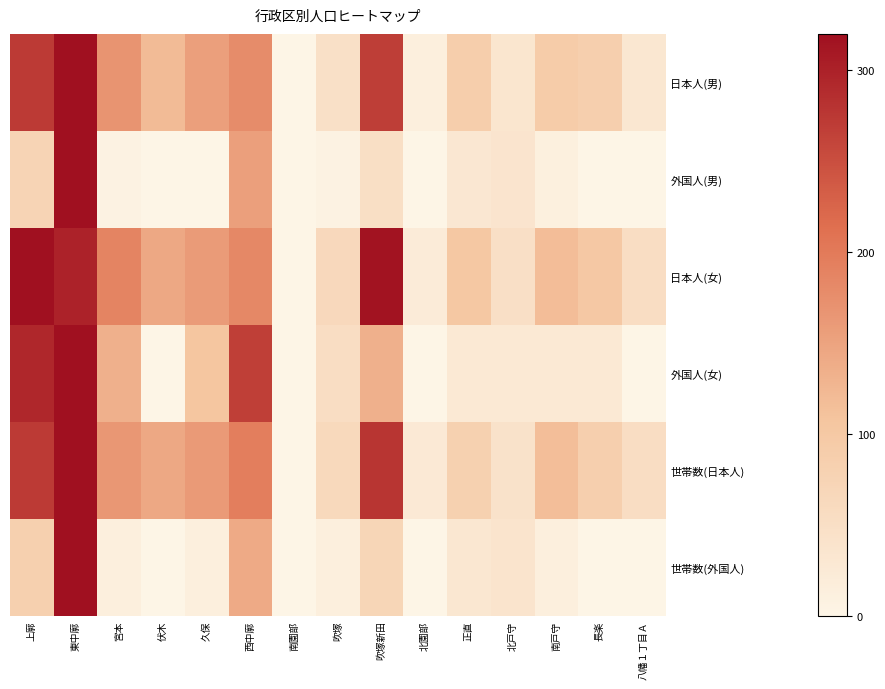

Reading left to right, transcribe all the data shown in this chart.

日本人(男): 上廓=0.8	東中廓=1.0	宮本=0.5	伏木=0.4	久保=0.5	西中廓=0.6	南園部=0.0	吹塚=0.1	吹塚新田=0.8	北園部=0.0	正直=0.3	北戸守=0.1	南戸守=0.3	長楽=0.3	八幡１丁目Ａ=0.1
外国人(男): 上廓=0.2	東中廓=1.0	宮本=0.0	伏木=0.0	久保=0.0	西中廓=0.5	南園部=0.0	吹塚=0.0	吹塚新田=0.2	北園部=0.0	正直=0.1	北戸守=0.1	南戸守=0.0	長楽=0.0	八幡１丁目Ａ=0.0
日本人(女): 上廓=1.0	東中廓=0.9	宮本=0.6	伏木=0.4	久保=0.5	西中廓=0.6	南園部=0.0	吹塚=0.2	吹塚新田=1.0	北園部=0.1	正直=0.3	北戸守=0.1	南戸守=0.4	長楽=0.3	八幡１丁目Ａ=0.2
外国人(女): 上廓=0.9	東中廓=1.0	宮本=0.4	伏木=0.0	久保=0.3	西中廓=0.8	南園部=0.0	吹塚=0.2	吹塚新田=0.4	北園部=0.0	正直=0.1	北戸守=0.1	南戸守=0.1	長楽=0.1	八幡１丁目Ａ=0.0
世帯数(日本人): 上廓=0.9	東中廓=1.0	宮本=0.5	伏木=0.4	久保=0.5	西中廓=0.6	南園部=0.0	吹塚=0.2	吹塚新田=0.9	北園部=0.1	正直=0.3	北戸守=0.1	南戸守=0.4	長楽=0.3	八幡１丁目Ａ=0.2
世帯数(外国人): 上廓=0.3	東中廓=1.0	宮本=0.0	伏木=0.0	久保=0.0	西中廓=0.4	南園部=0.0	吹塚=0.0	吹塚新田=0.2	北園部=0.0	正直=0.1	北戸守=0.1	南戸守=0.0	長楽=0.0	八幡１丁目Ａ=0.0